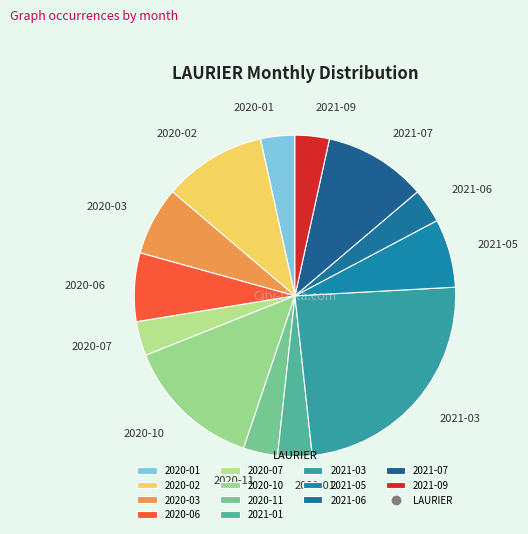

Does any single category account for the majority?

No